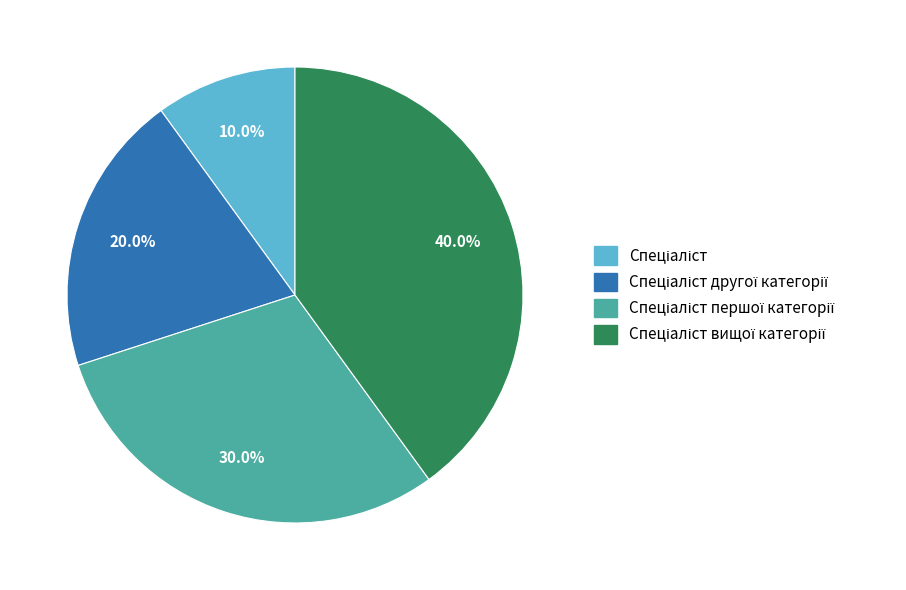

To the nearest percent, what is the average slice percentage?

25%